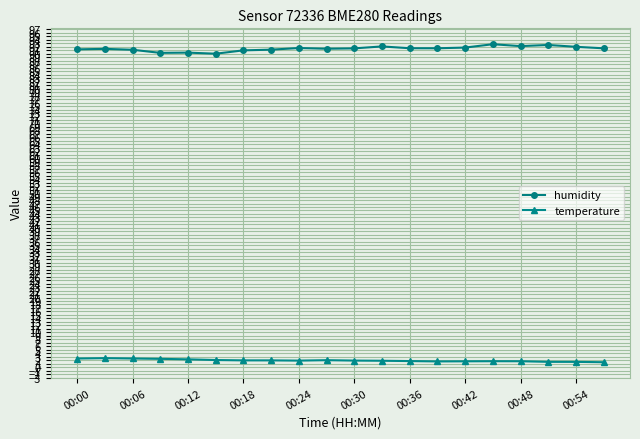

What is the value of the humidity point at the 12th from the left?

92.1